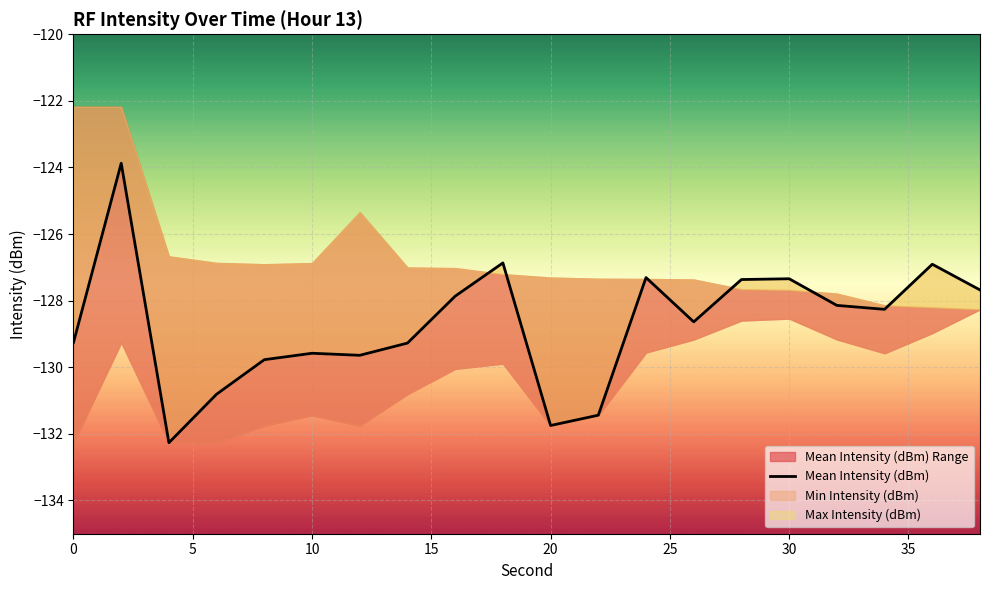

True or false: the data has more than 2 interior local peaks.

True